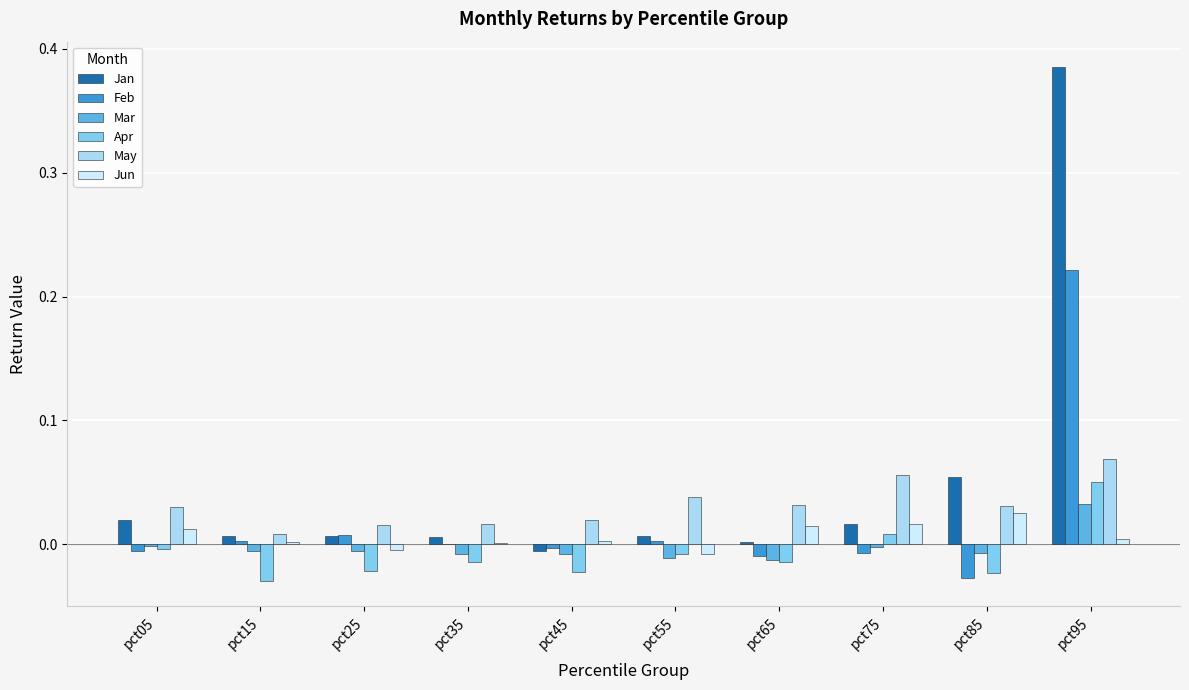

Count the number of data series in this chart.

6